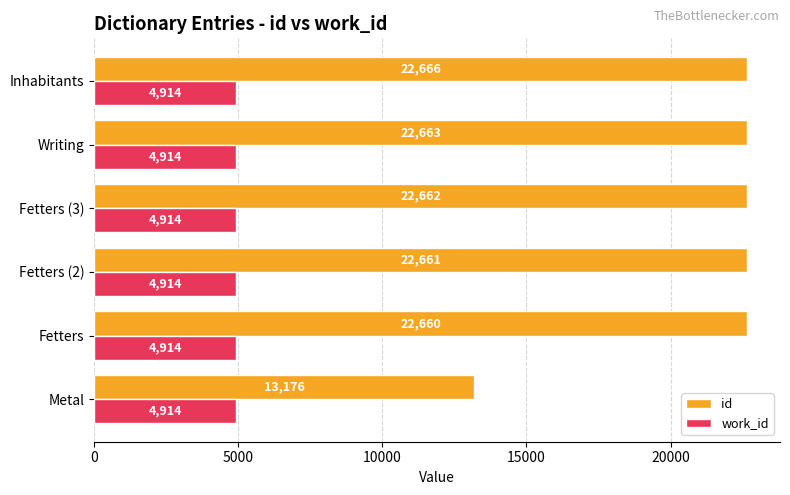

What is the sum of the id values at Fetters (3) and Inhabitants?

45328